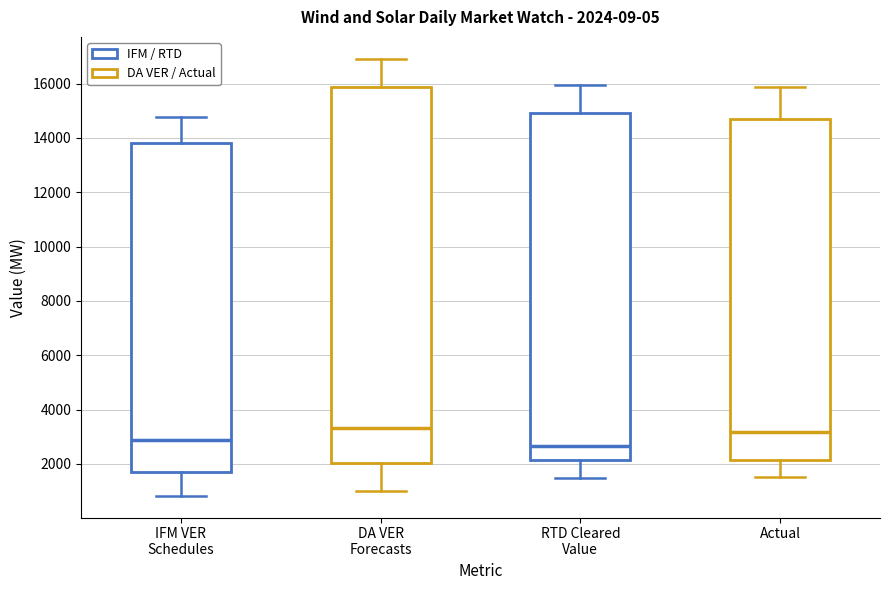

Comparing the boxes themselves (not the whiskers), which one is the tallest?

DA VER Forecasts